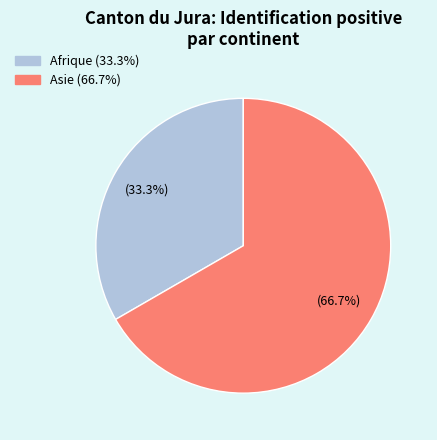

Is there any slice that represents more than half of the pie?

Yes